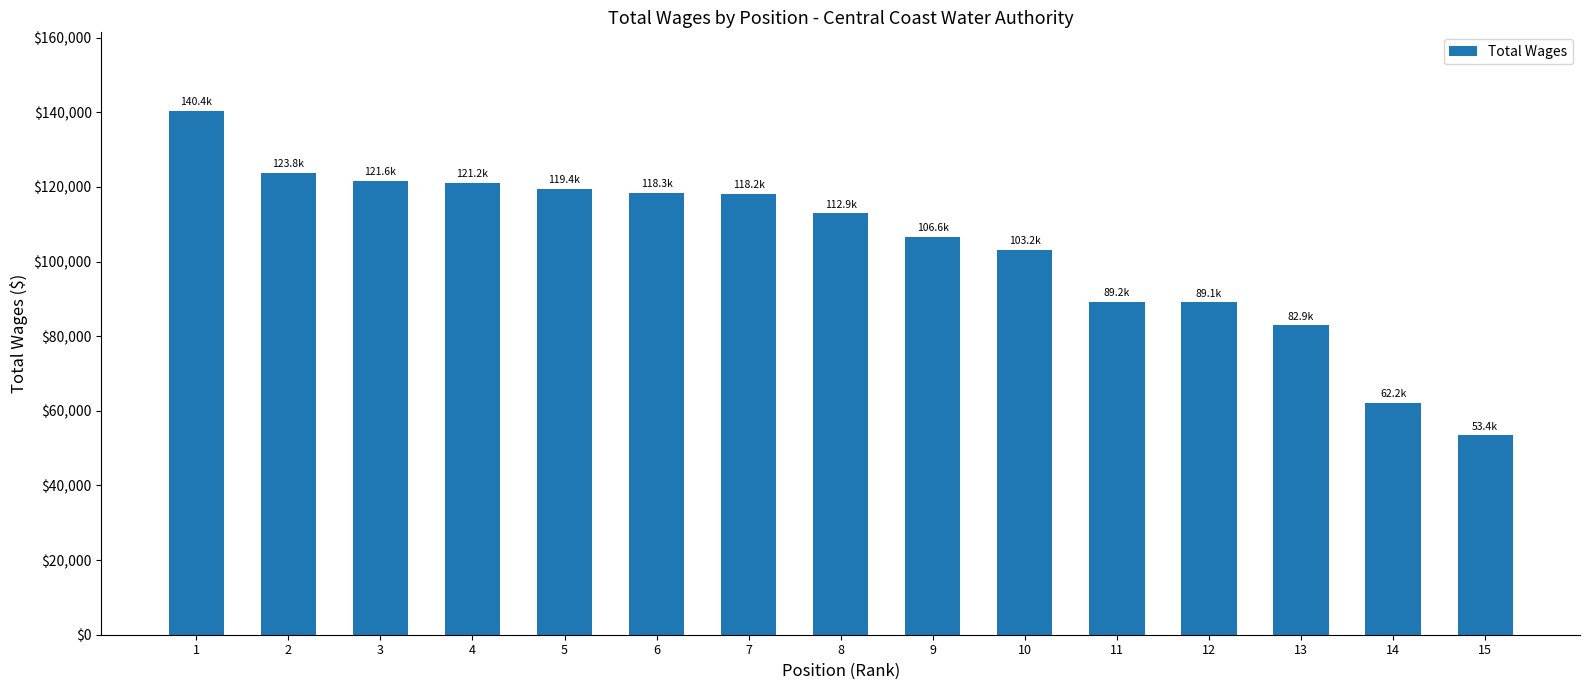

Are the bars horizontal?

No